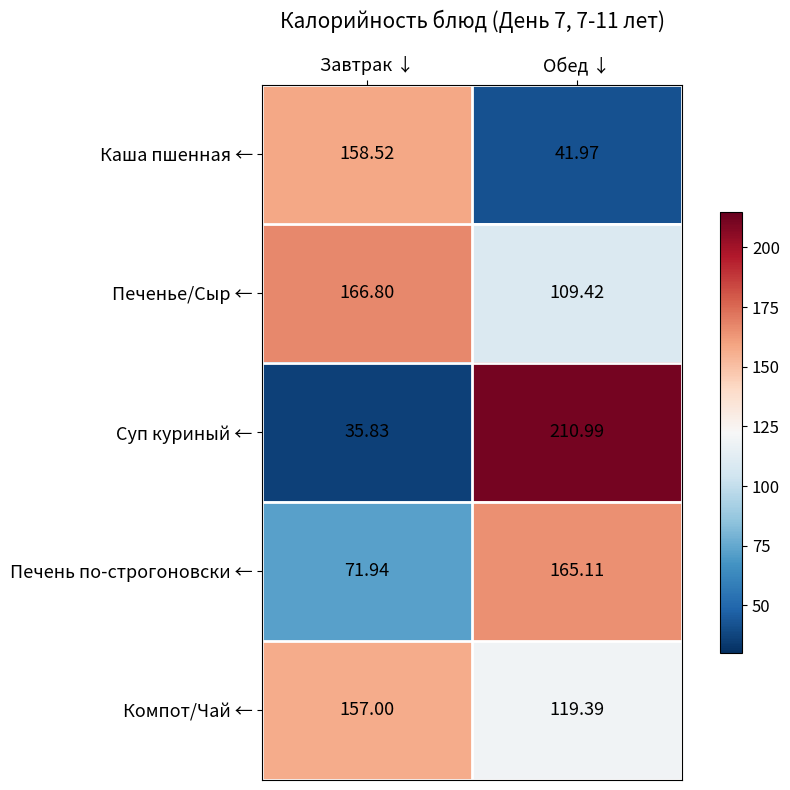

At which category does the chart reach its peak across all series?

Обед ↓